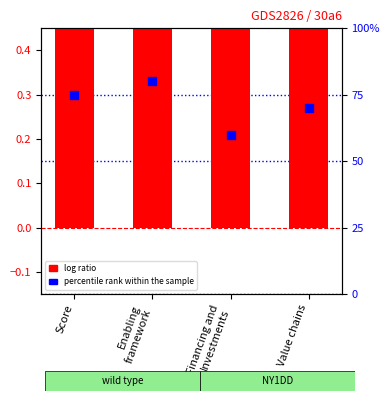

Which series reaches the maximum Y coordinate?

percentile rank within the sample